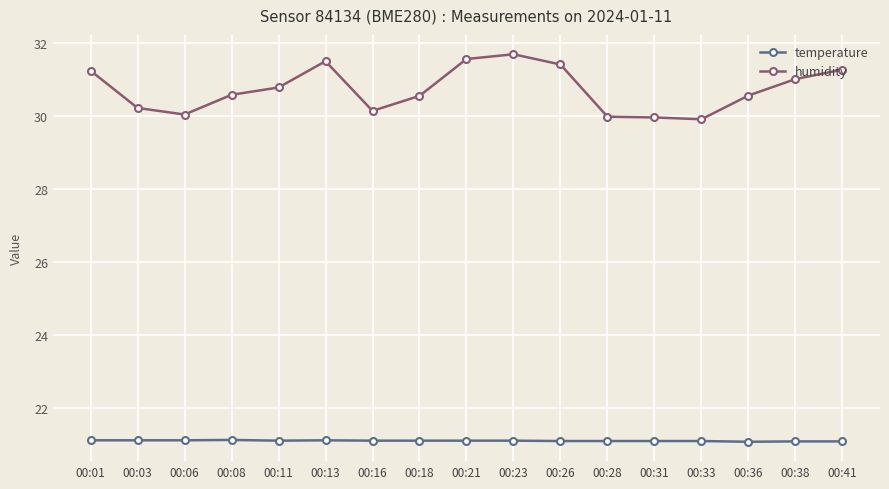

True or false: temperature has more than 0 interior local peaks.

True